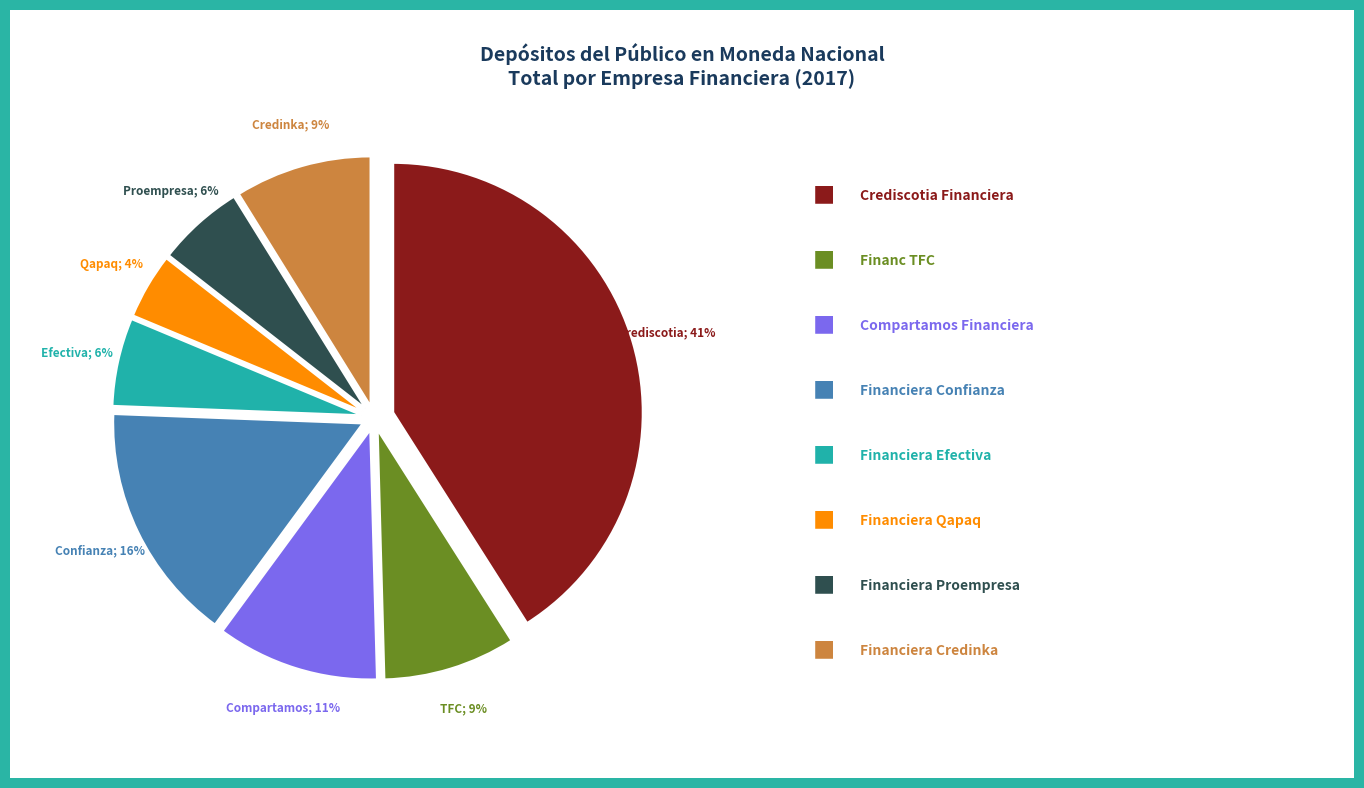

Is there a majority slice in this chart?

No